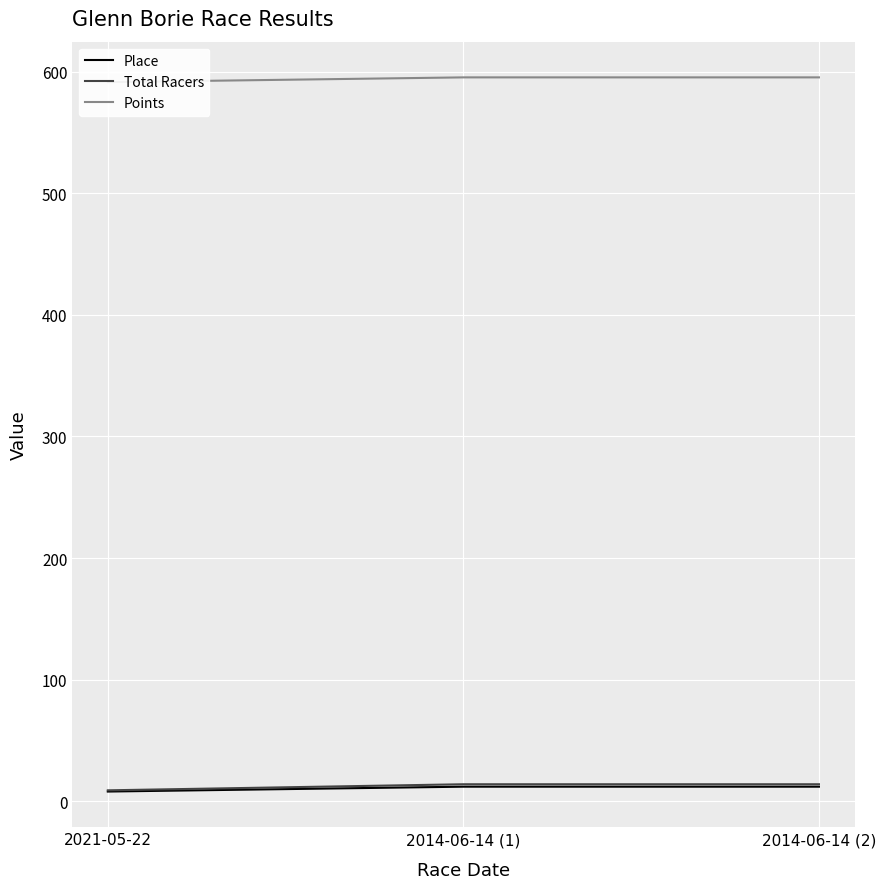

Between 2014-06-14 (1) and 2014-06-14 (2), which series saw the biggest shift?

Place